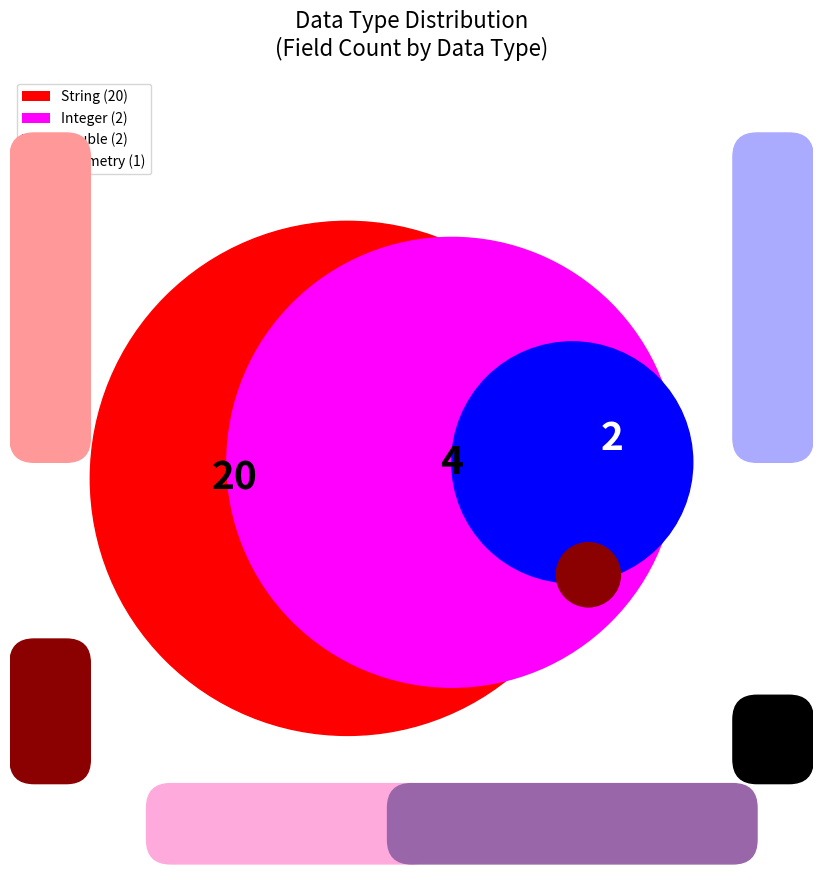

What portion of the pie excludes Geometry?

96.0%